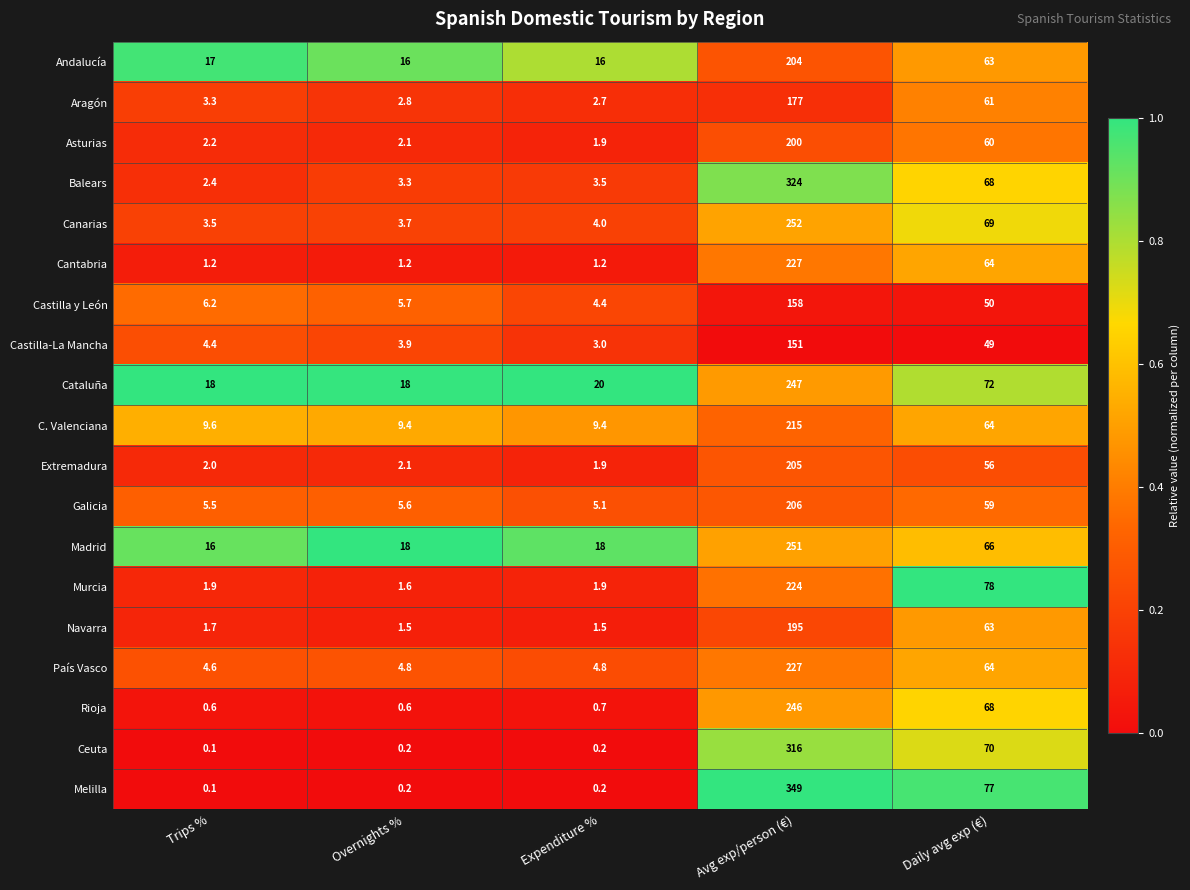

What is the average value of the Galicia series?

56.2